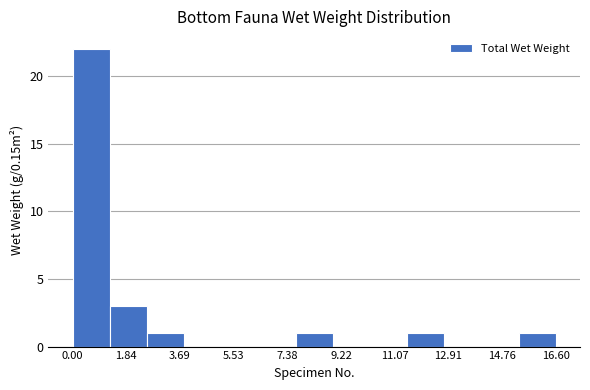

How tall is the bar that spans 0.0 to 1.2 on the x-axis? Neither the bar edges nor the heights are printed on the chart, so give them approximately, as read against the axes.

22